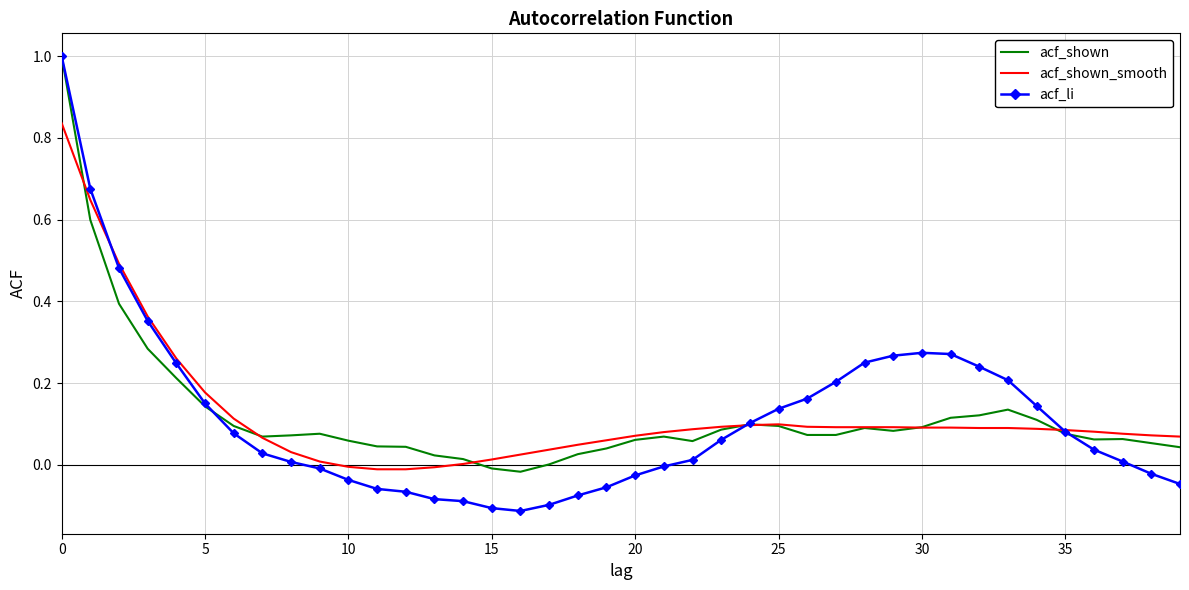

How many times do acf_shown_smooth and acf_li cross each other?

3